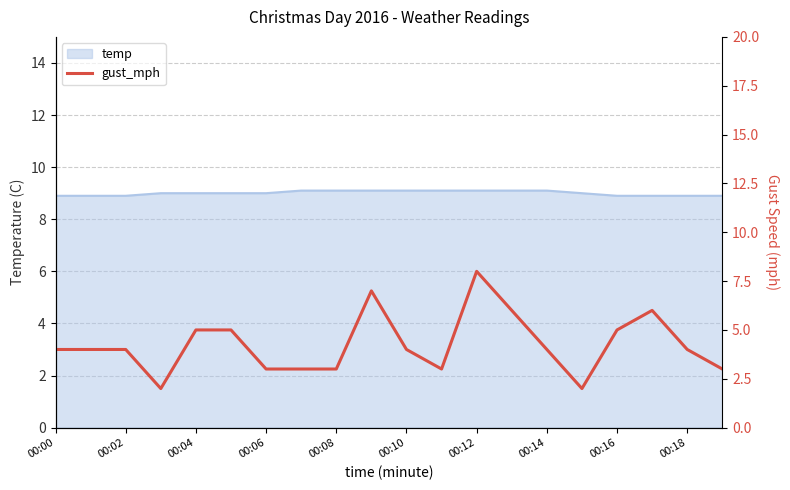

What is the minimum value for temp?

8.9